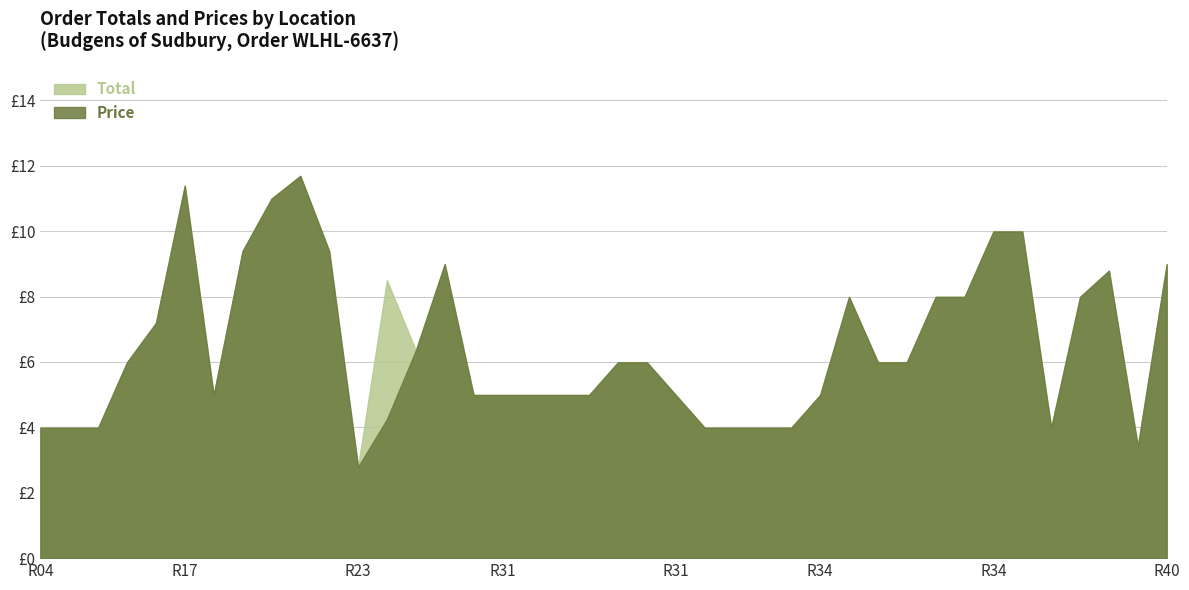

What is the average value of the Total series?

6.5